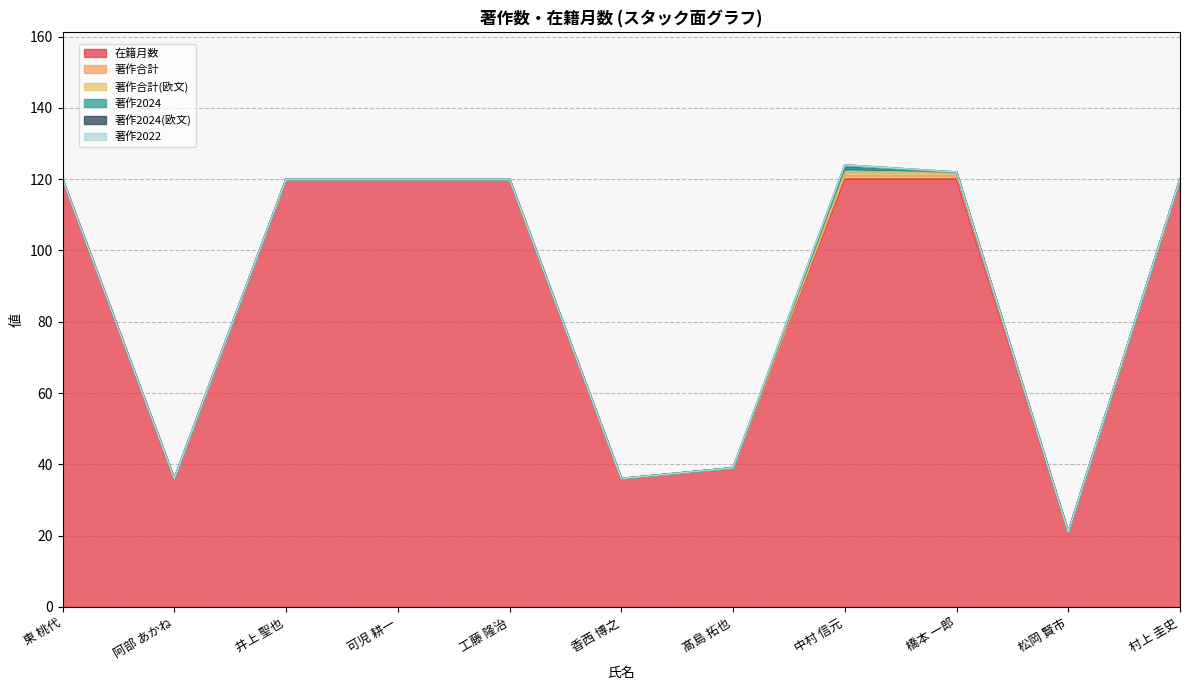

Between 髙島 拓也 and 村上 圭史, which series saw the biggest shift?

在籍月数